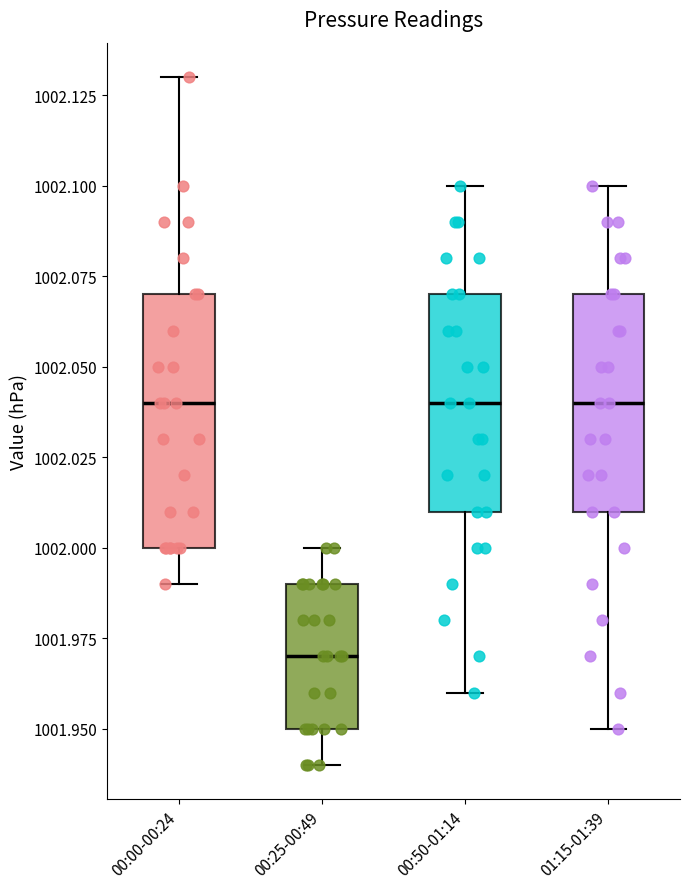

Reading left to right, transcribe this box plot: for each box, give where its median line is, the range the box spans, and where its two whiskers end, as read against the y-axis. The values are not printed on the chart, so give them approximately, as read against the axis.

00:00-00:24: median 1002.04, box 1002.00 to 1002.07, whiskers 1001.99 to 1002.13
00:25-00:49: median 1001.97, box 1001.95 to 1001.99, whiskers 1001.94 to 1002.00
00:50-01:14: median 1002.04, box 1002.01 to 1002.07, whiskers 1001.96 to 1002.10
01:15-01:39: median 1002.04, box 1002.01 to 1002.07, whiskers 1001.95 to 1002.10